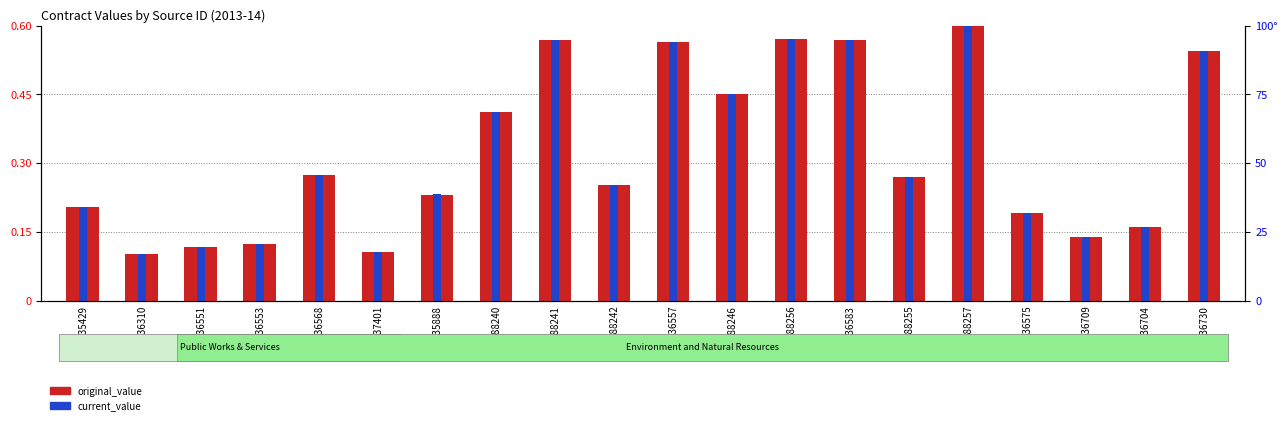

What is the lowest value of the original_value series?

0.1